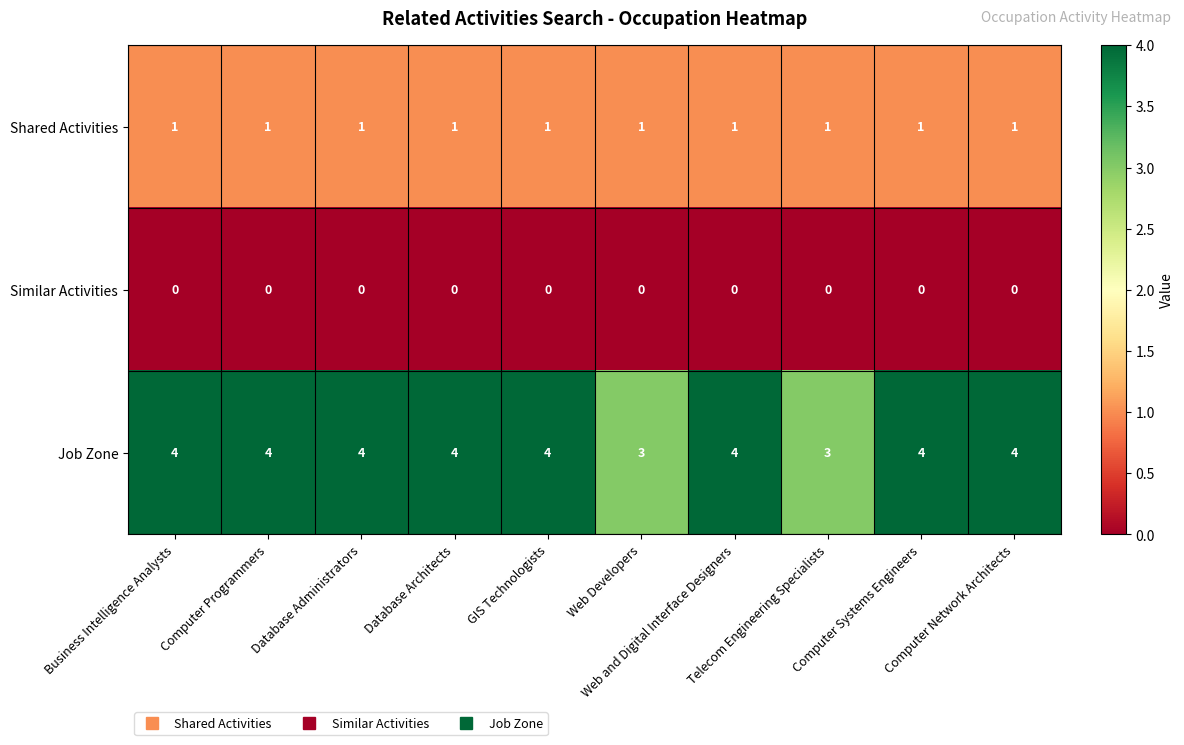

List the series in order of their peak value, highest first.

Job Zone, Shared Activities, Similar Activities